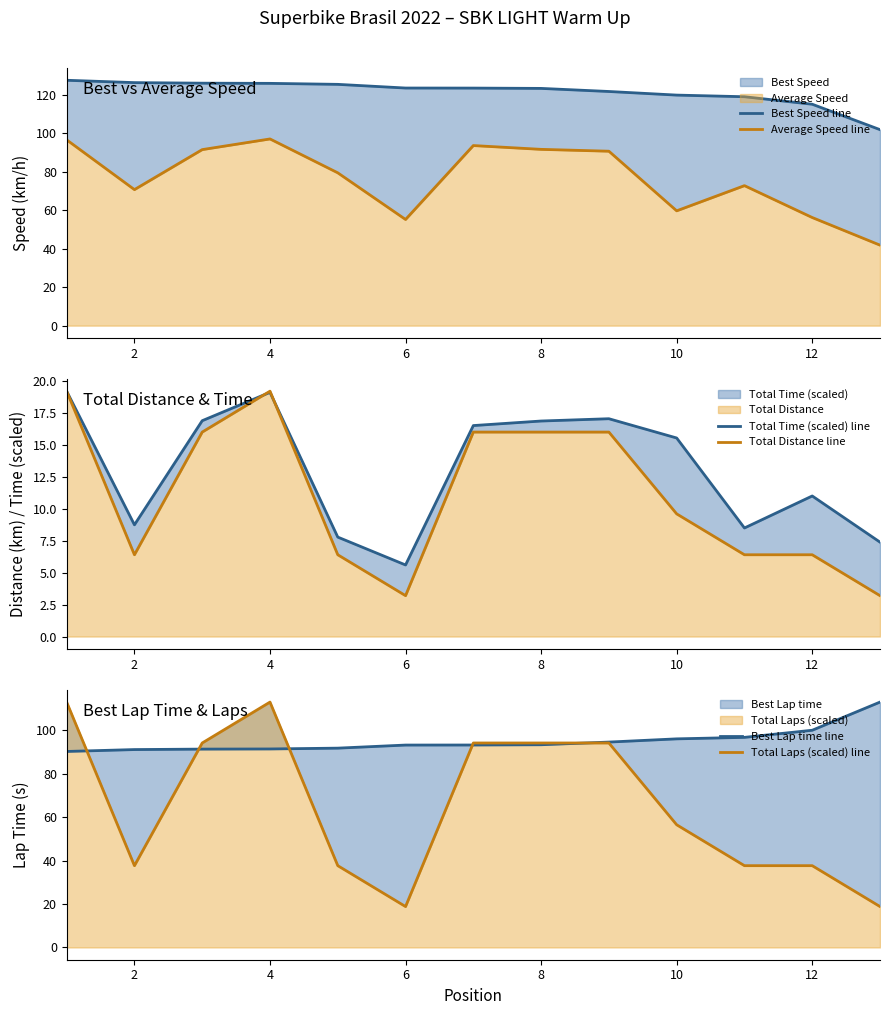

Which series changed the most between 6 and 8?

Total Laps (scaled) line